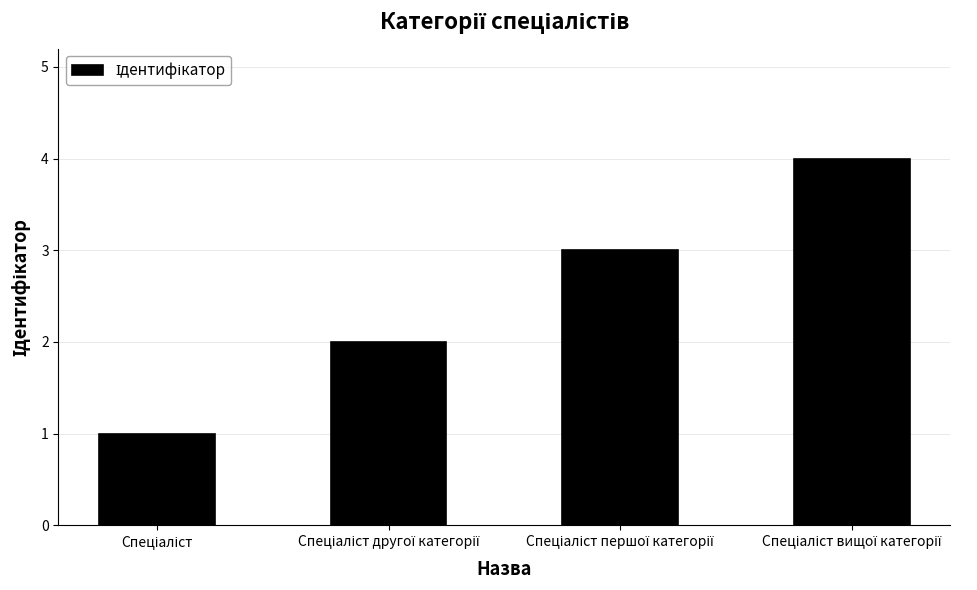

What is the greatest value displayed?

4